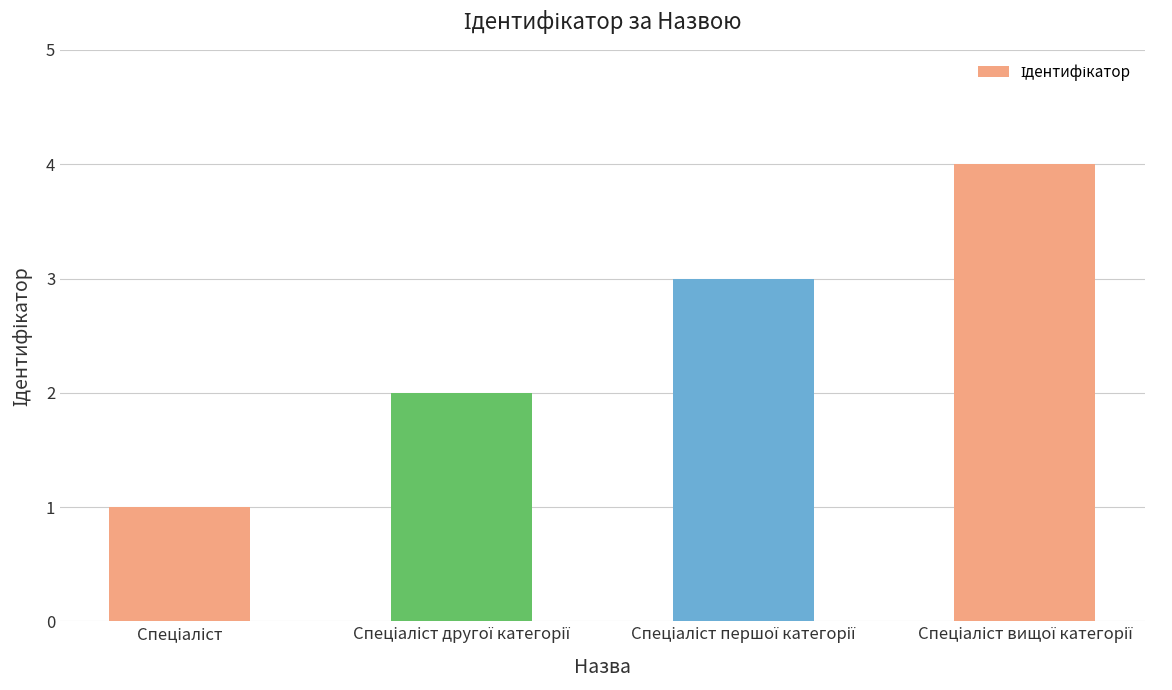

What is the sum of all values?

10